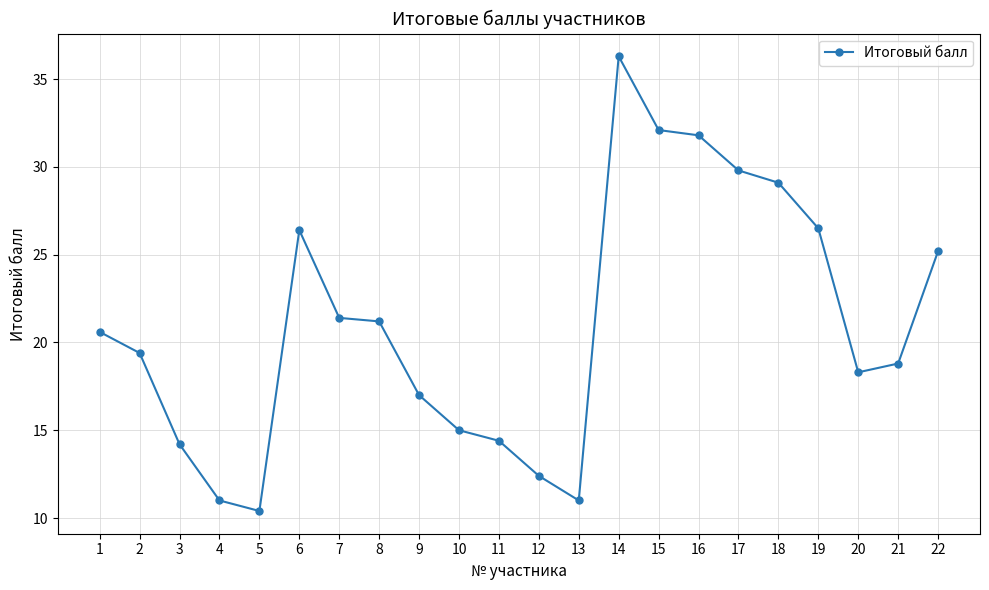

What is the change in value from 12 to 20?

+5.9